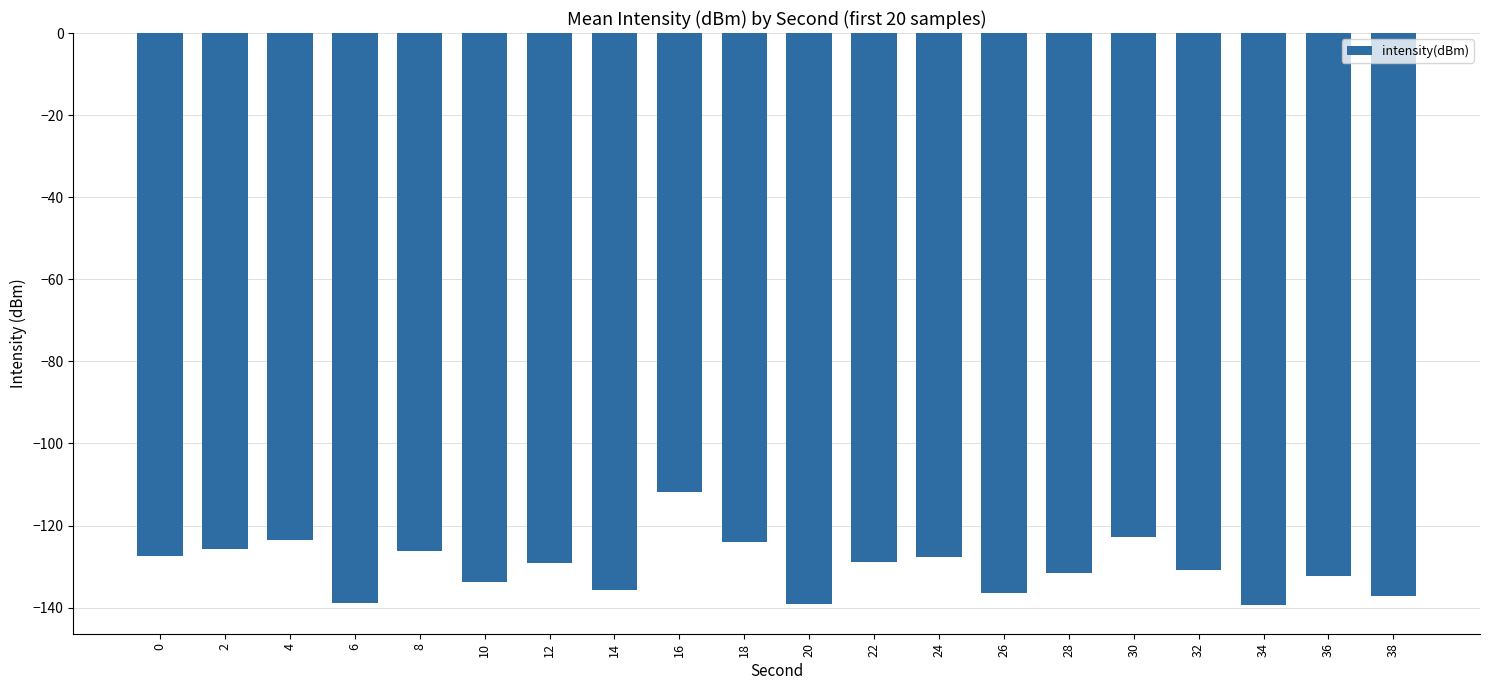

What is the minimum value shown in the chart?

-139.4